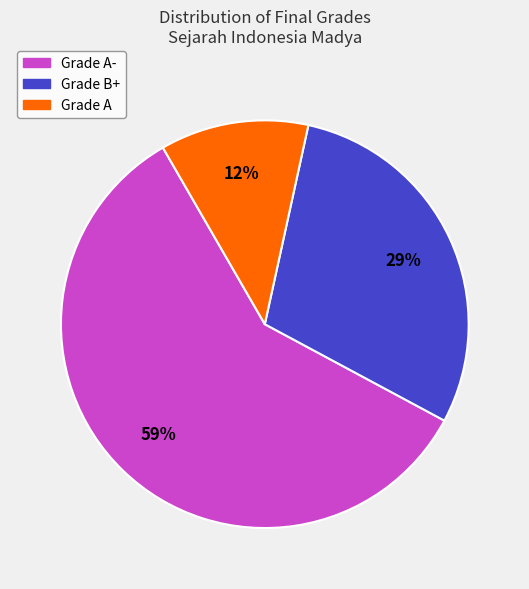

Is there a majority slice in this chart?

Yes